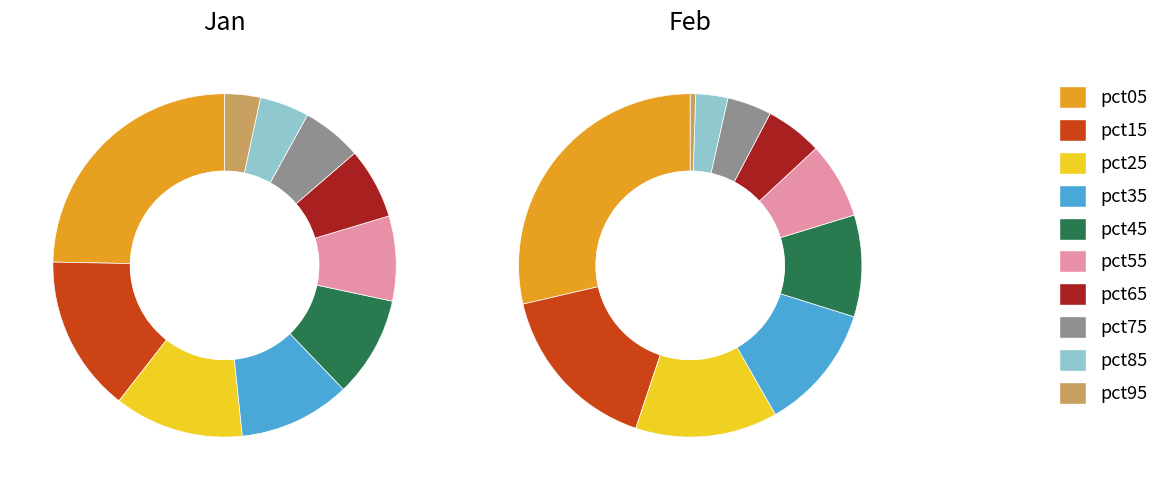

To the nearest percent, what percentage of the pie is pct45?

10%